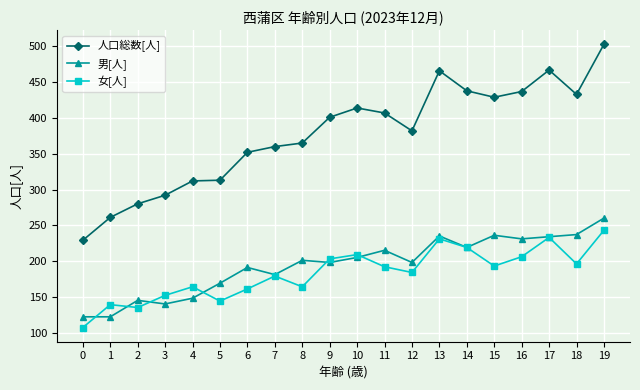

What is the sum of all 女[人] values?

3654